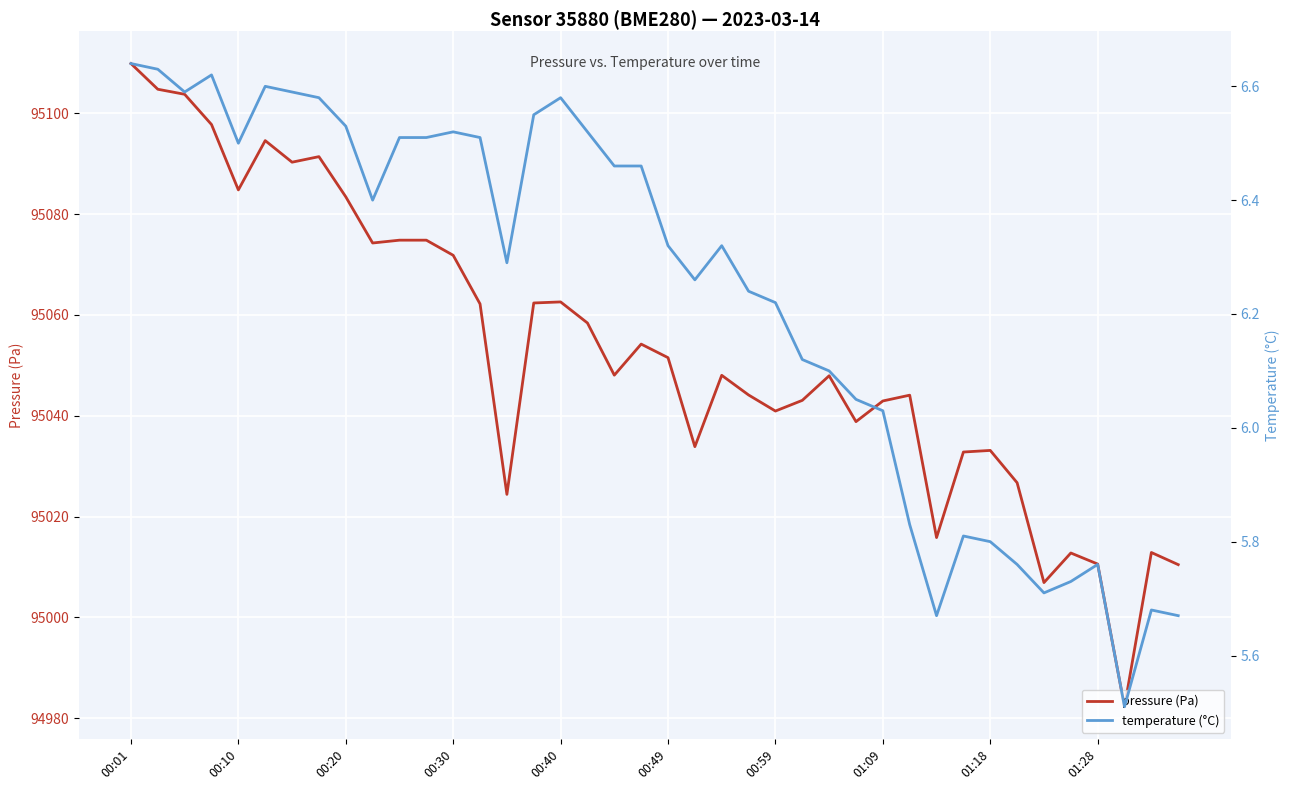

True or false: temperature (°C) has a value of 6.1 at 26.

True